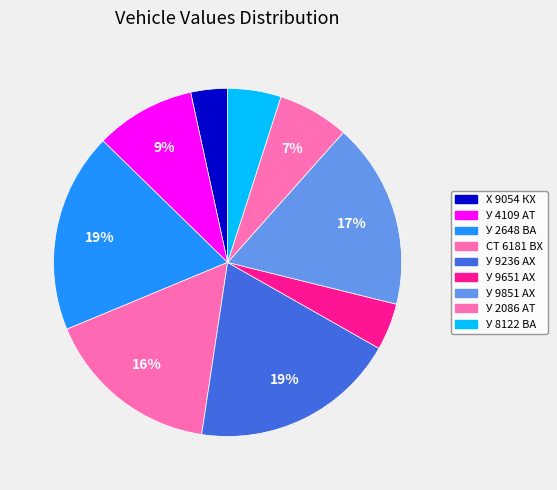

How many slices are in this pie chart?

9